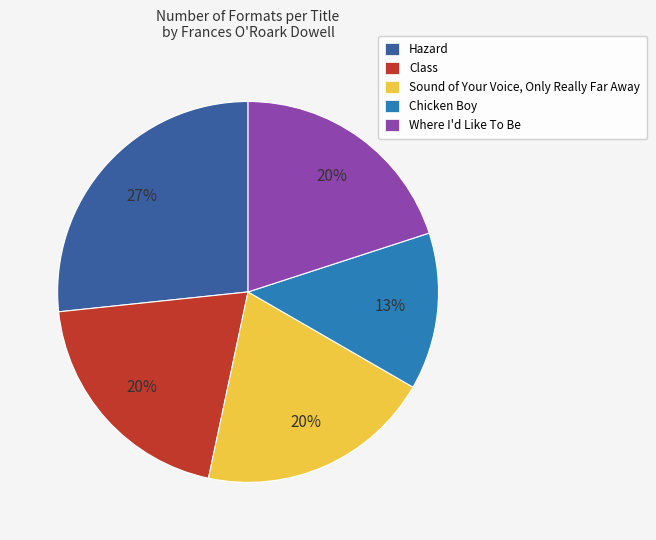

To the nearest percent, what is the difference between the Hazard and Sound of Your Voice, Only Really Far Away slice percentages?

7%